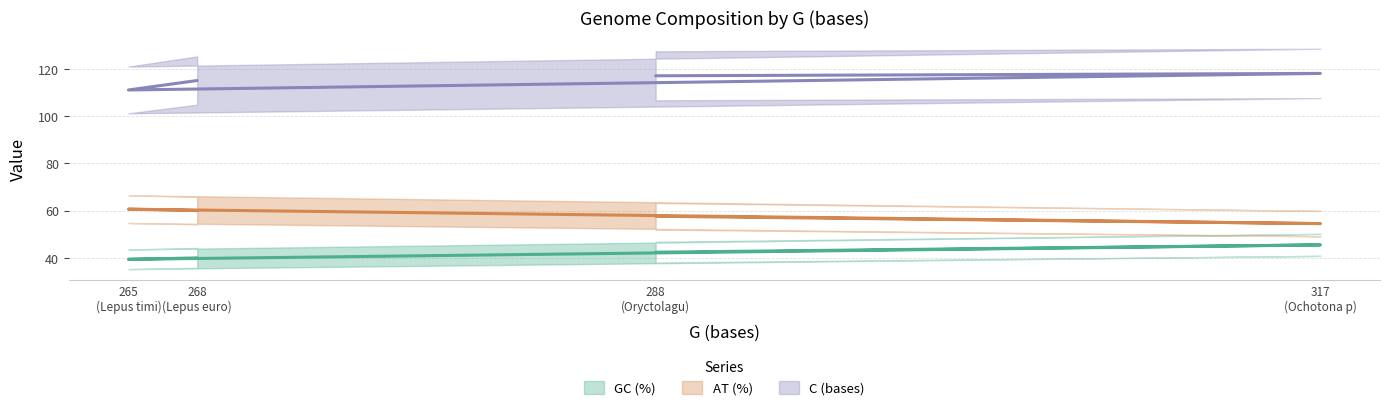

True or false: C (bases) and GC (%) intersect in this chart.

False